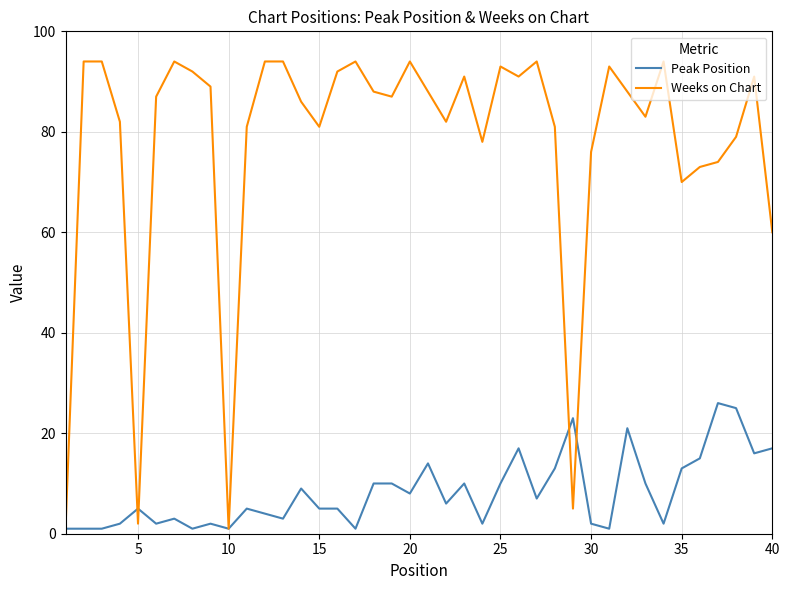

Which series has the largest total across all categories?

Weeks on Chart